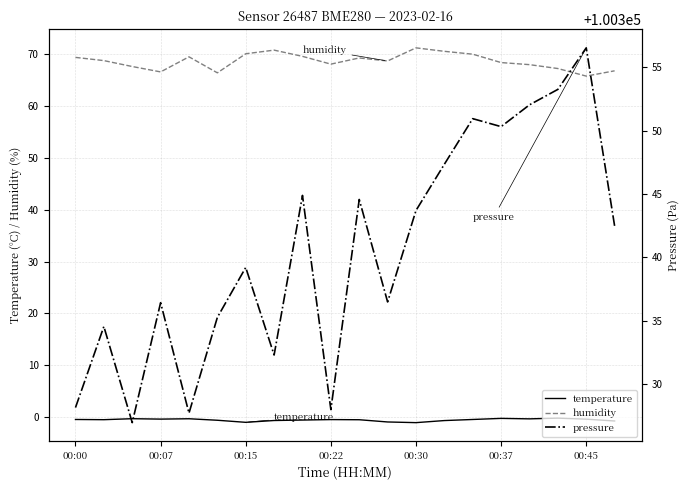

The humidity series shows 65.8 at 00:45. True or false?

True